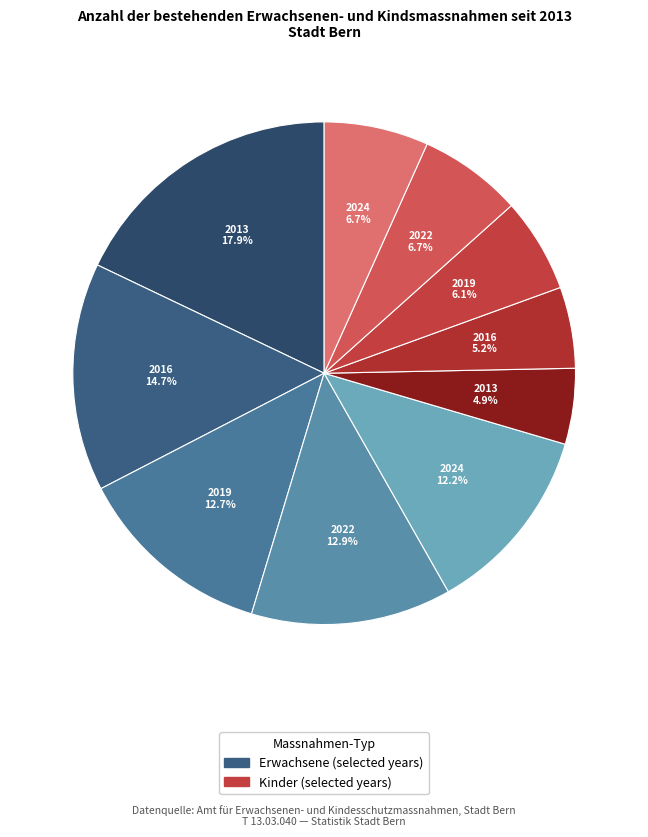

How many segments does this pie chart have?

10